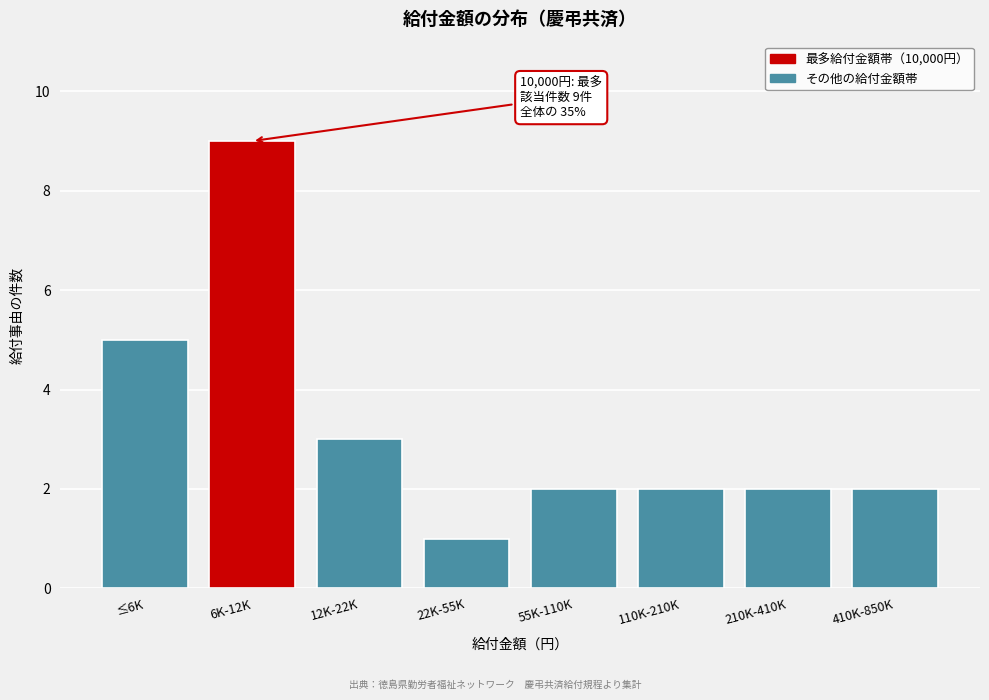

Reading right to left, what are all the values shown in this chart?

410K-850K=2	210K-410K=2	110K-210K=2	55K-110K=2	22K-55K=1	12K-22K=3	6K-12K=9	≤6K=5